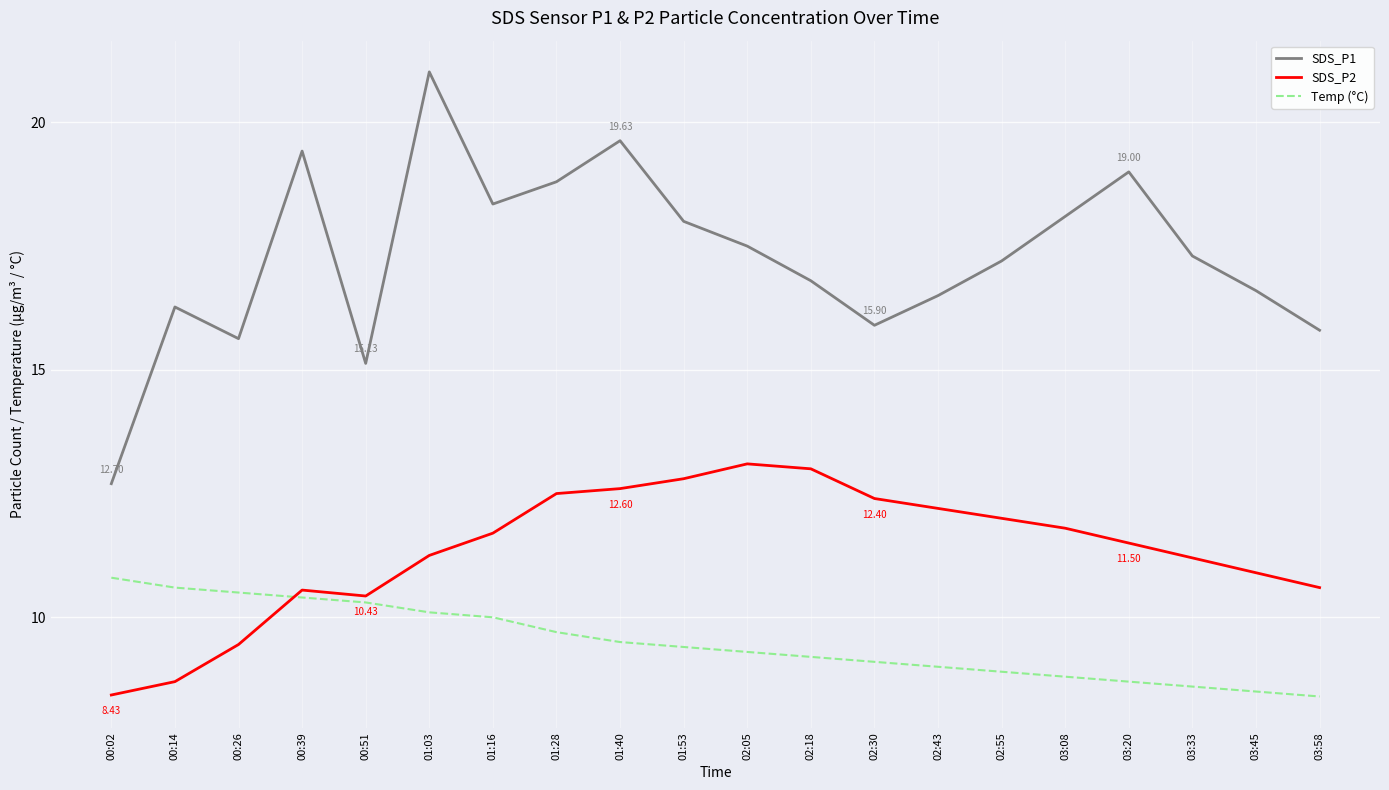

Which series has the largest total across all categories?

SDS_P1